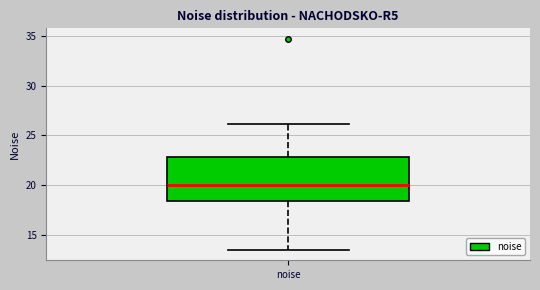

Read this box plot against the y-axis: the position of the median line, the range covered by the box, and the ends of both whiskers. The values are not printed on the chart, so give them approximately, as read against the axis.

median 20.0, box 18.5 to 23.0, whiskers 13.5 to 26.0